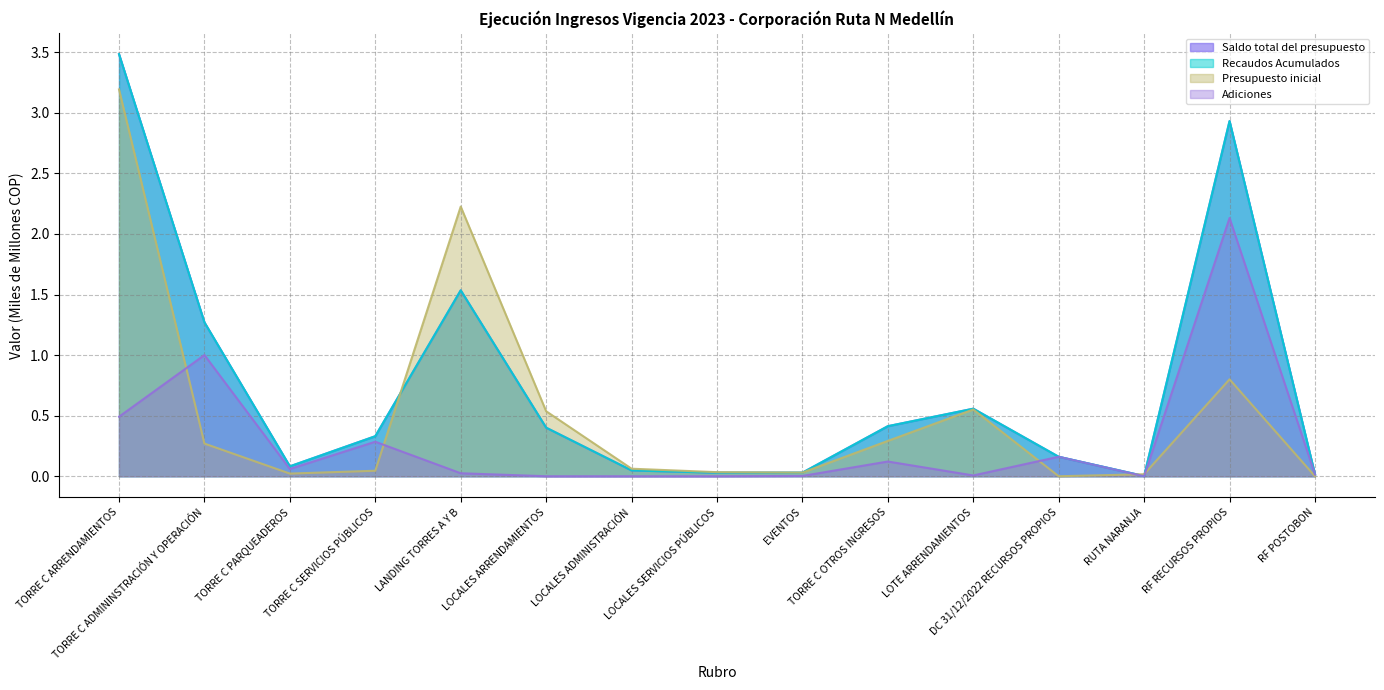

What are all the series names shown in the legend?

Saldo total del presupuesto, Recaudos Acumulados, Presupuesto inicial, Adiciones